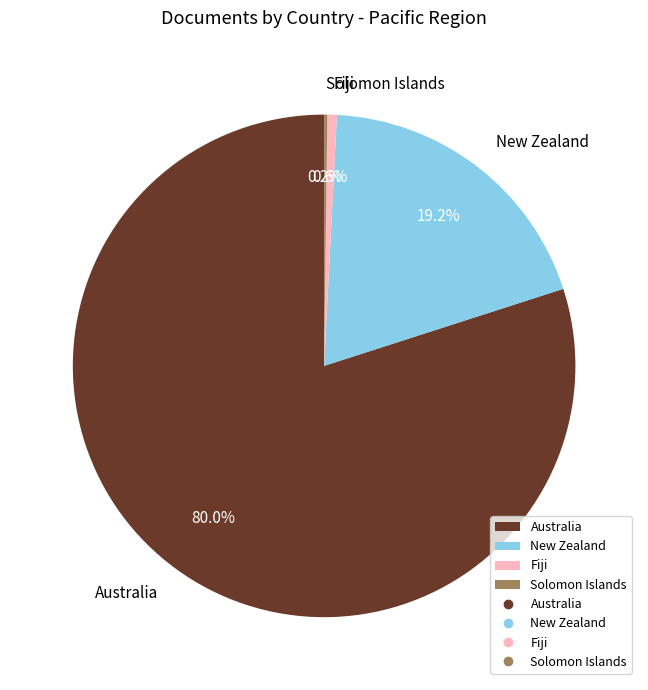

To the nearest percent, what percentage of the pie is Australia?

80%